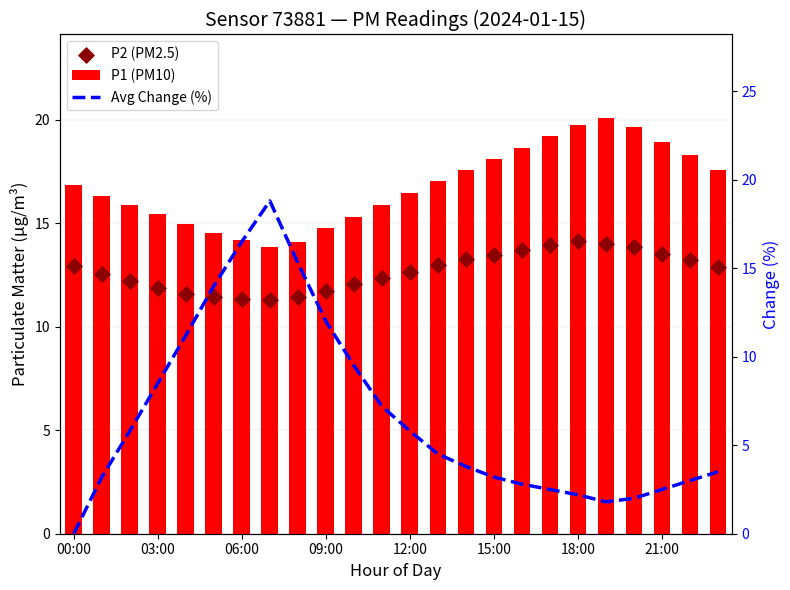

Is the value of P1 (PM10) at 20 greater than the value of P2 (PM2.5) at 14?

Yes